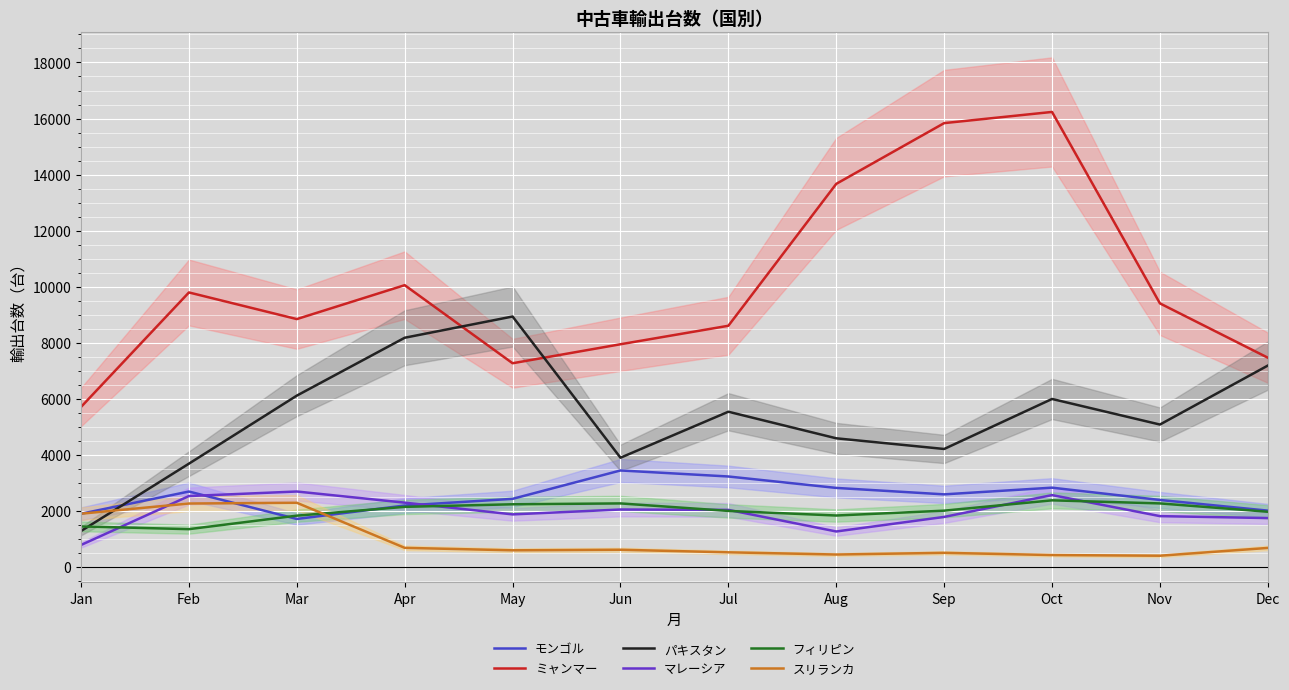

What value does the スリランカ series have at Jan?

1895